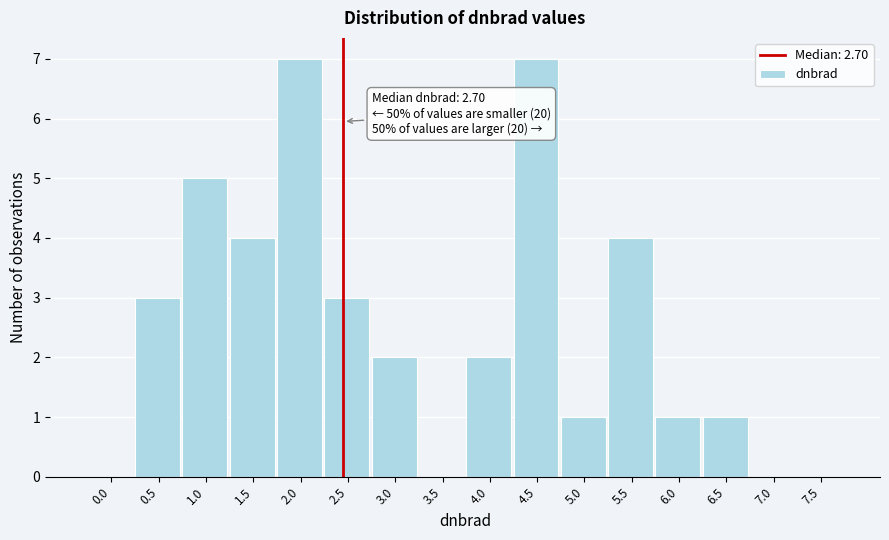

Reading left to right, what are all the values shown in this chart?

0.0=0	0.5=3	1.0=5	1.5=4	2.0=7	2.5=3	3.0=2	3.5=0	4.0=2	4.5=7	5.0=1	5.5=4	6.0=1	6.5=1	7.0=0	7.5=0